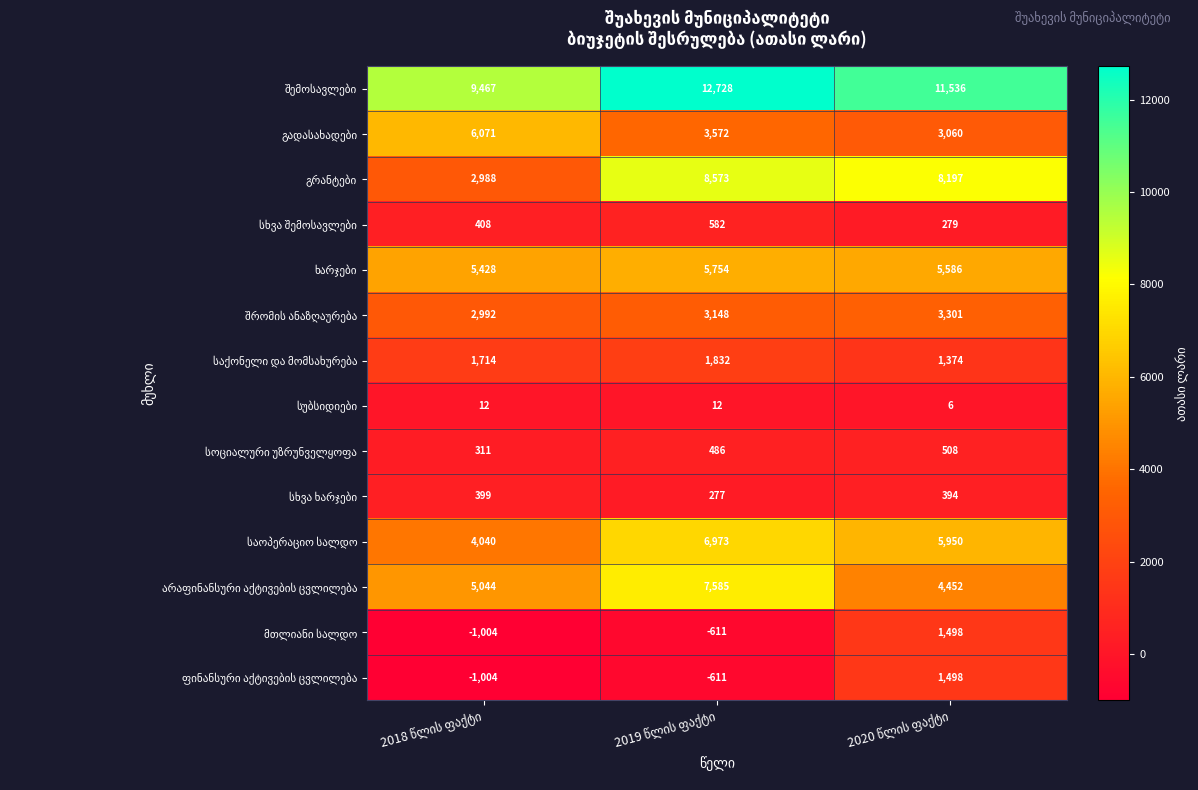

At how many categories does at least one series exceed 5953?

3